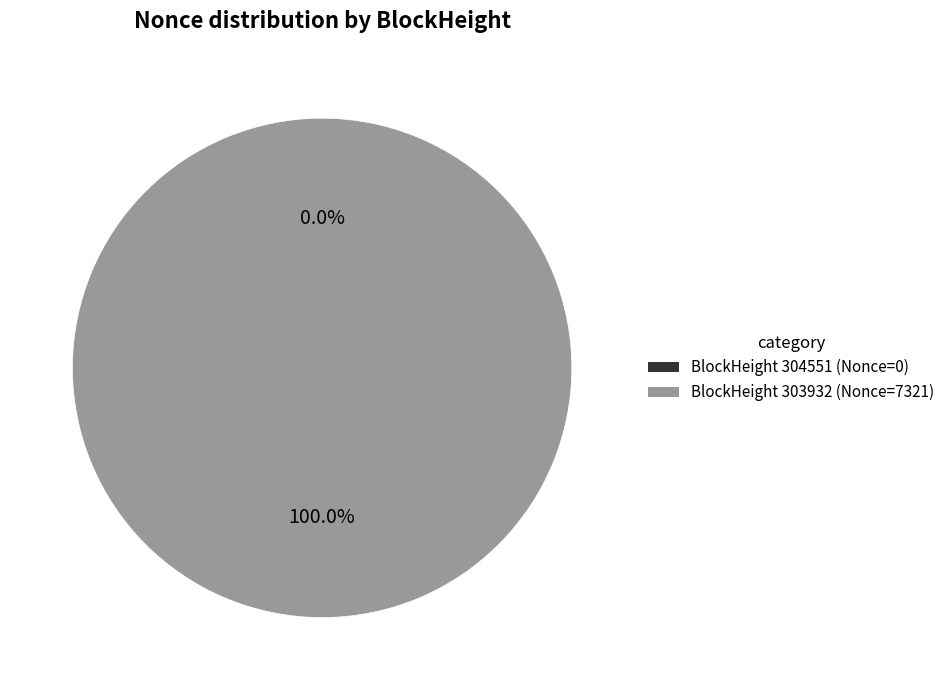

Which slice represents more than half of the pie?

303932